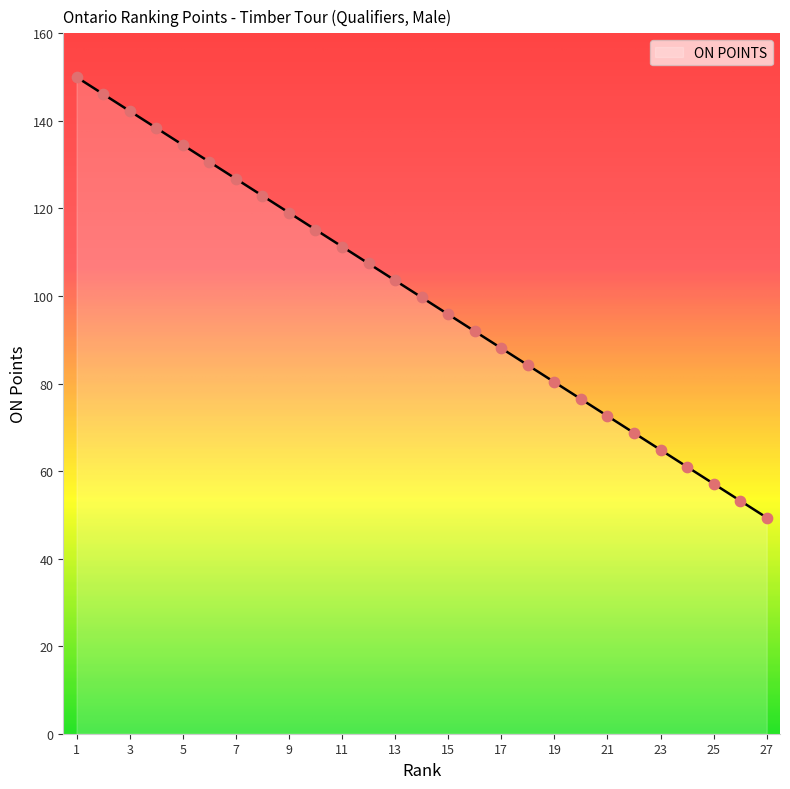

What is the smallest value displayed?

49.4